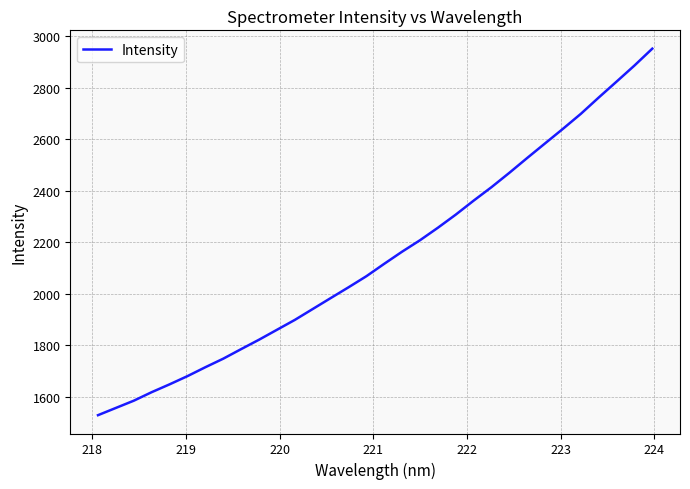

What is the maximum value shown in the chart?

2952.1